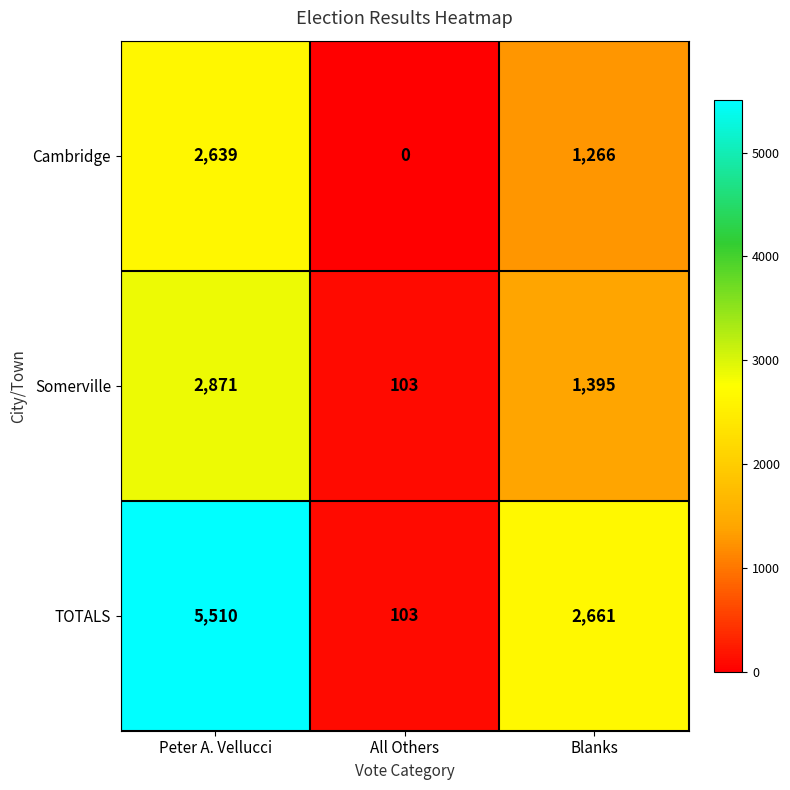

Count the Cambridge values in the range 0 to 2639.

3